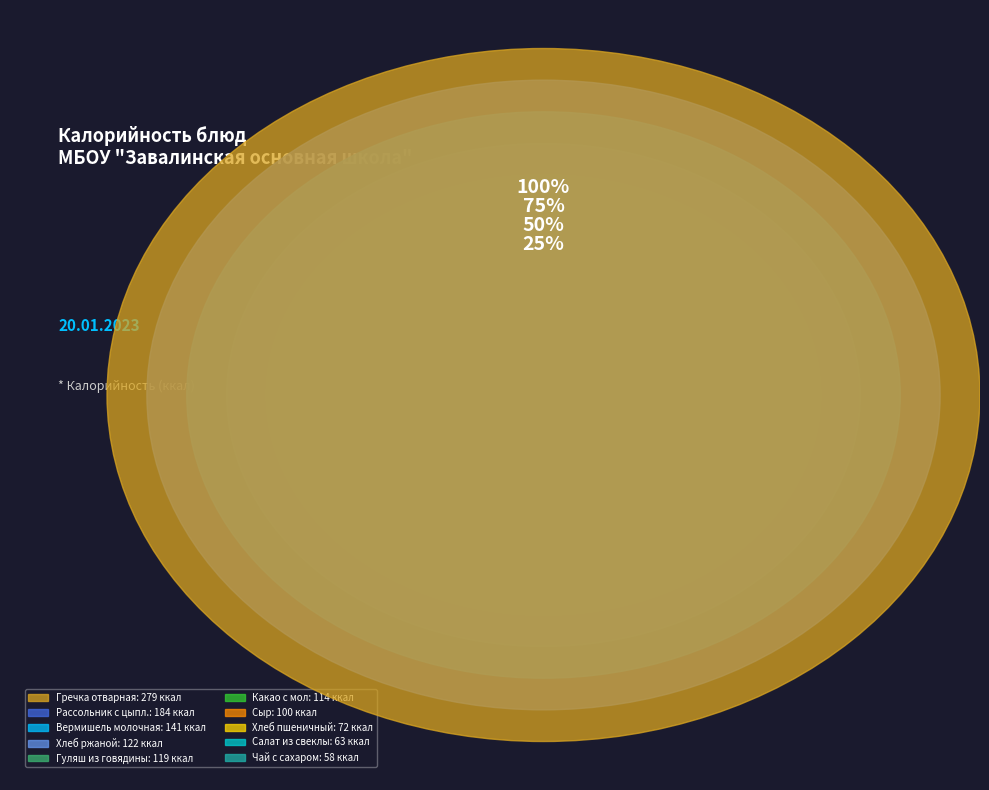

The Гуляш из говядины slice represents 10% of the pie. True or false?

True